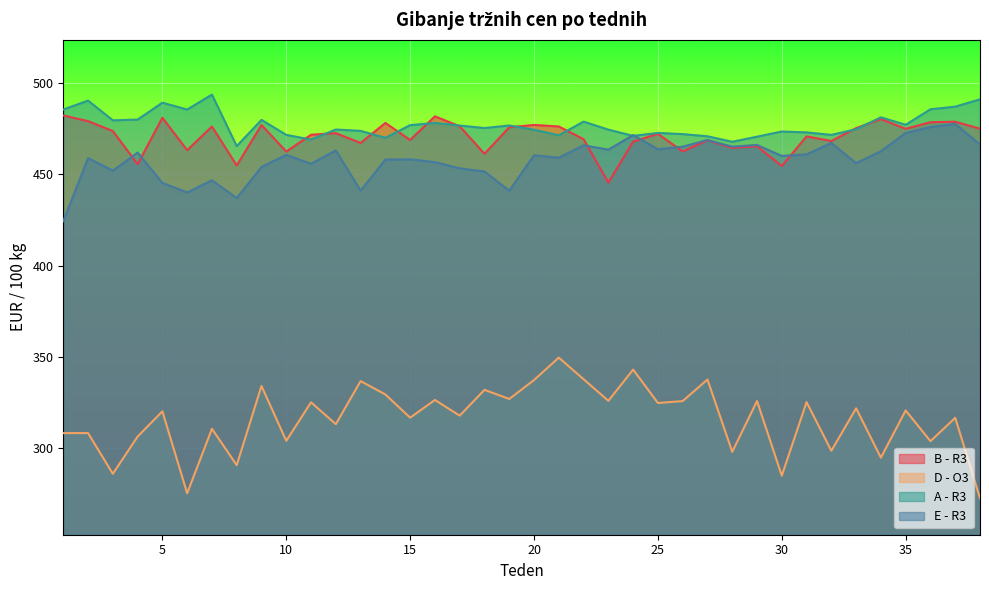

How many times do E - R3 and A - R3 cross each other?

2